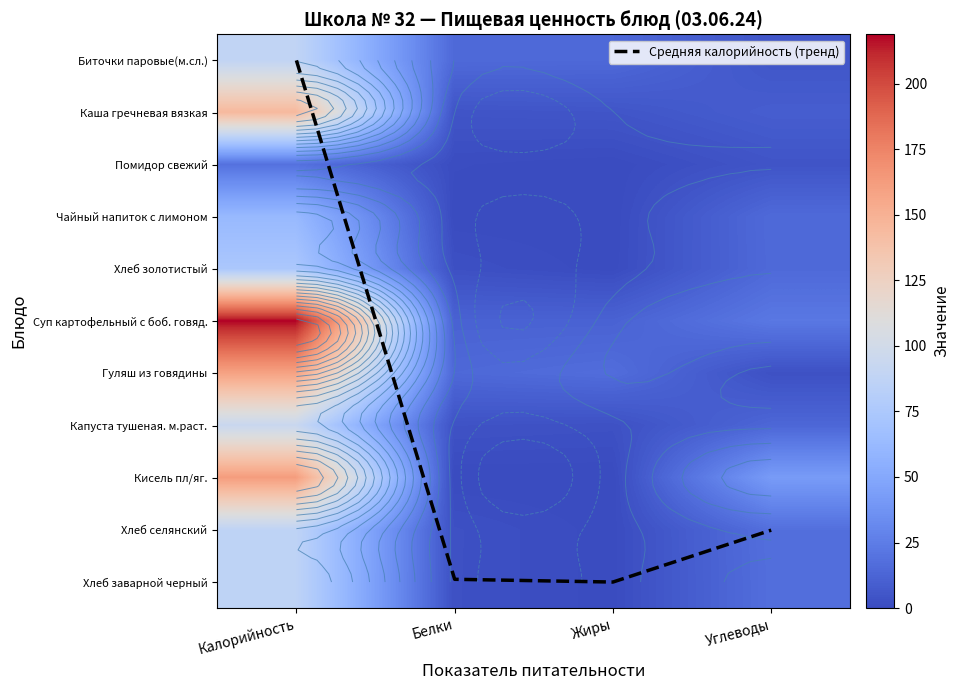

List the series in order of their peak value, highest first.

Суп картофельный с боб. говяд., Кисель пл/яг., Гуляш из говядины, Каша гречневая вязкая, Капуста тушеная. м.раст., Биточки паровые(м.сл.), Хлеб селянский, Хлеб заварной черный, Хлеб золотистый, Чайный напиток с лимоном, Помидор свежий, Средняя калорийность (тренд)